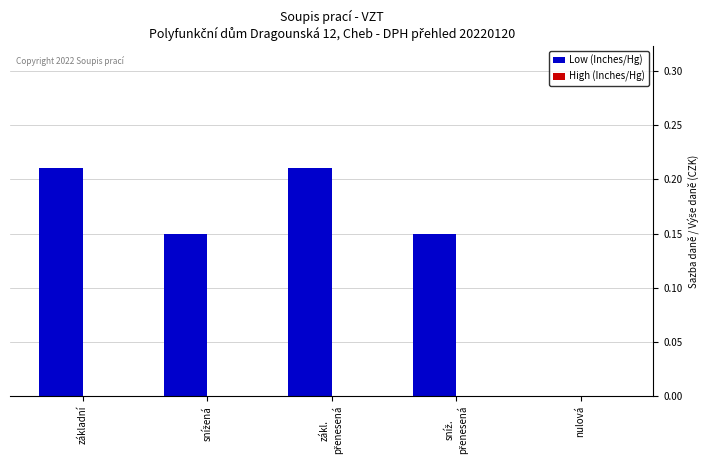

Is it true that the value at nulová is 0.0?

True